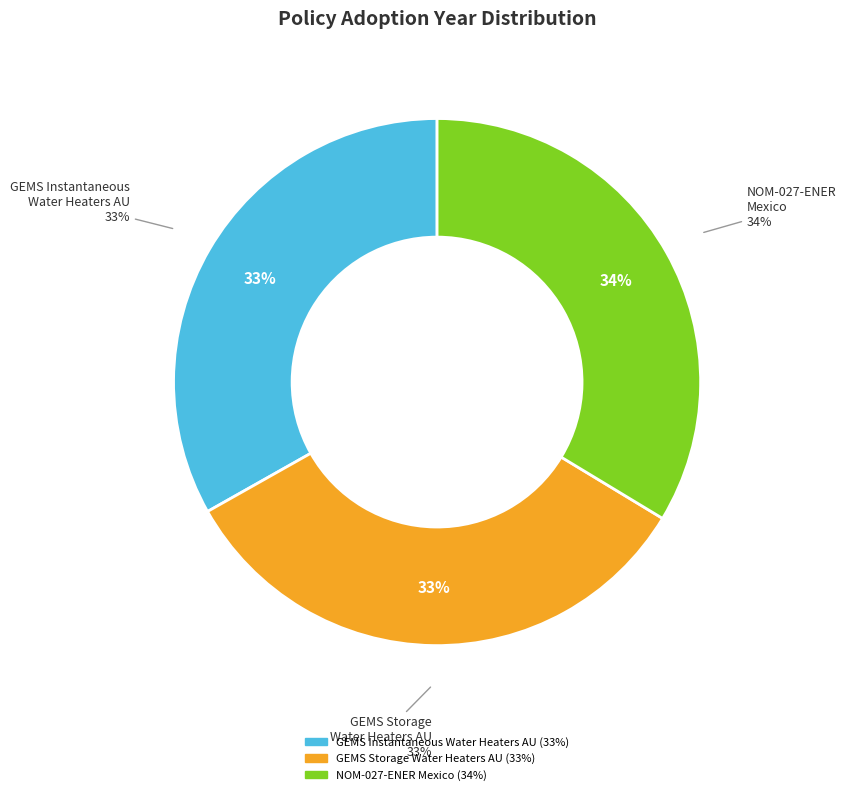

Count the number of slices in the pie.

3